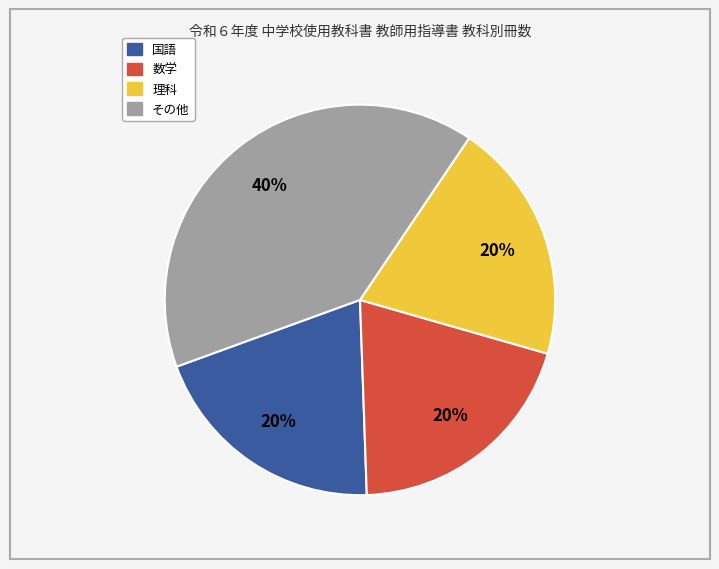

Is there a majority slice in this chart?

No